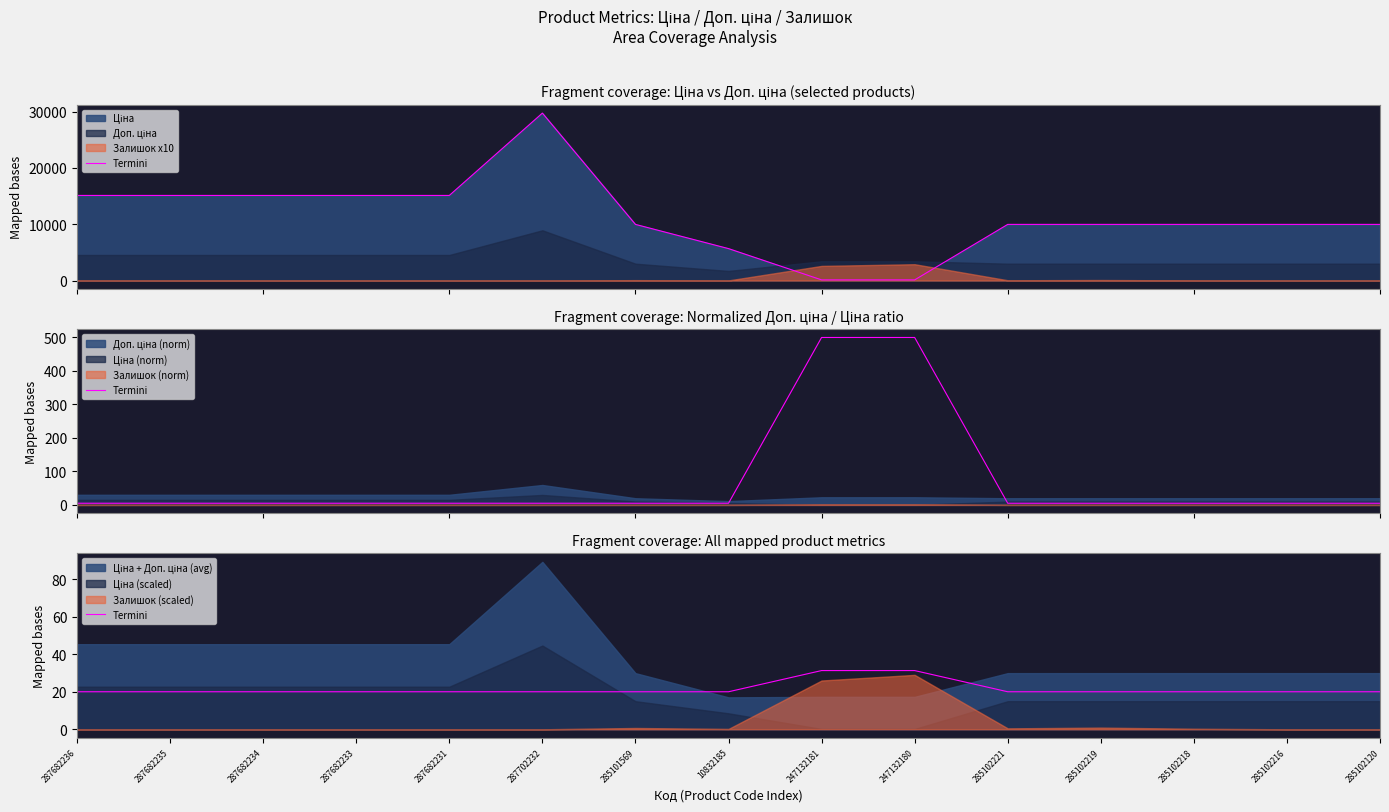

What is the label of the 5th point from the left?

287682231